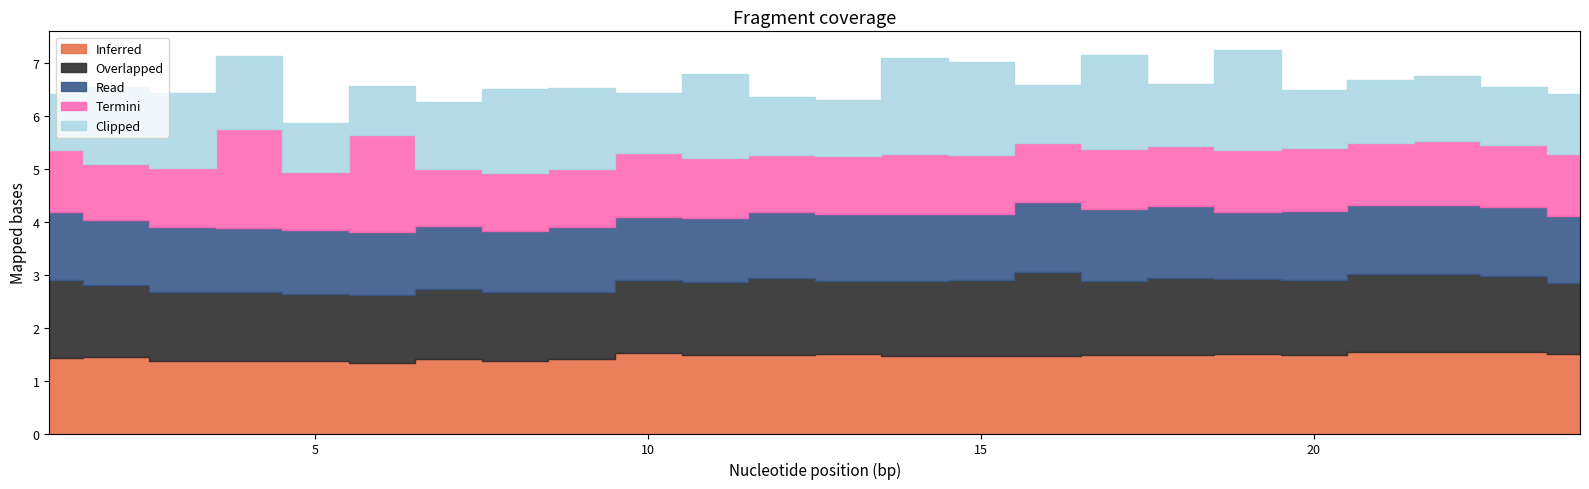

In Read, how many points are lower than both neighbors (excluding endpoints)?

6